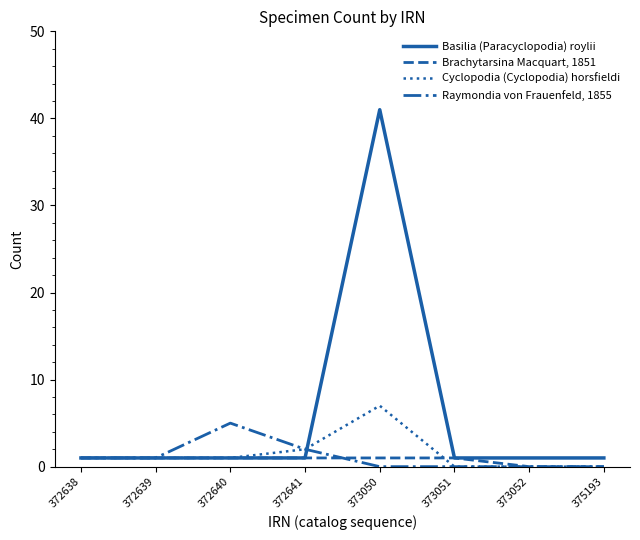

Does the chart display data point markers on the line(s)?

No